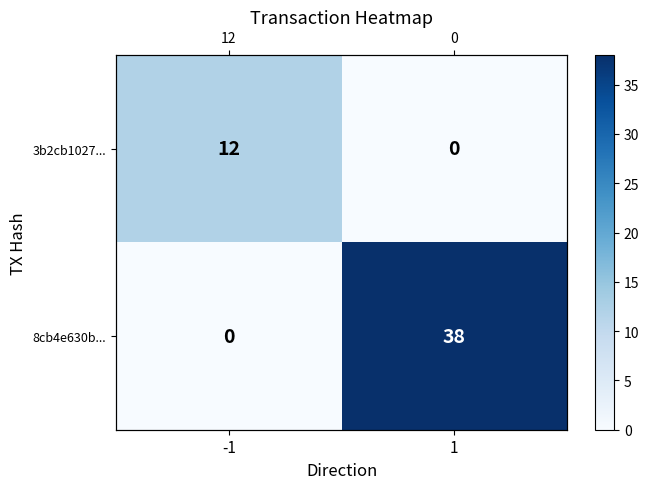

The 3b2cb1027... series shows -7 at 1. True or false?

False